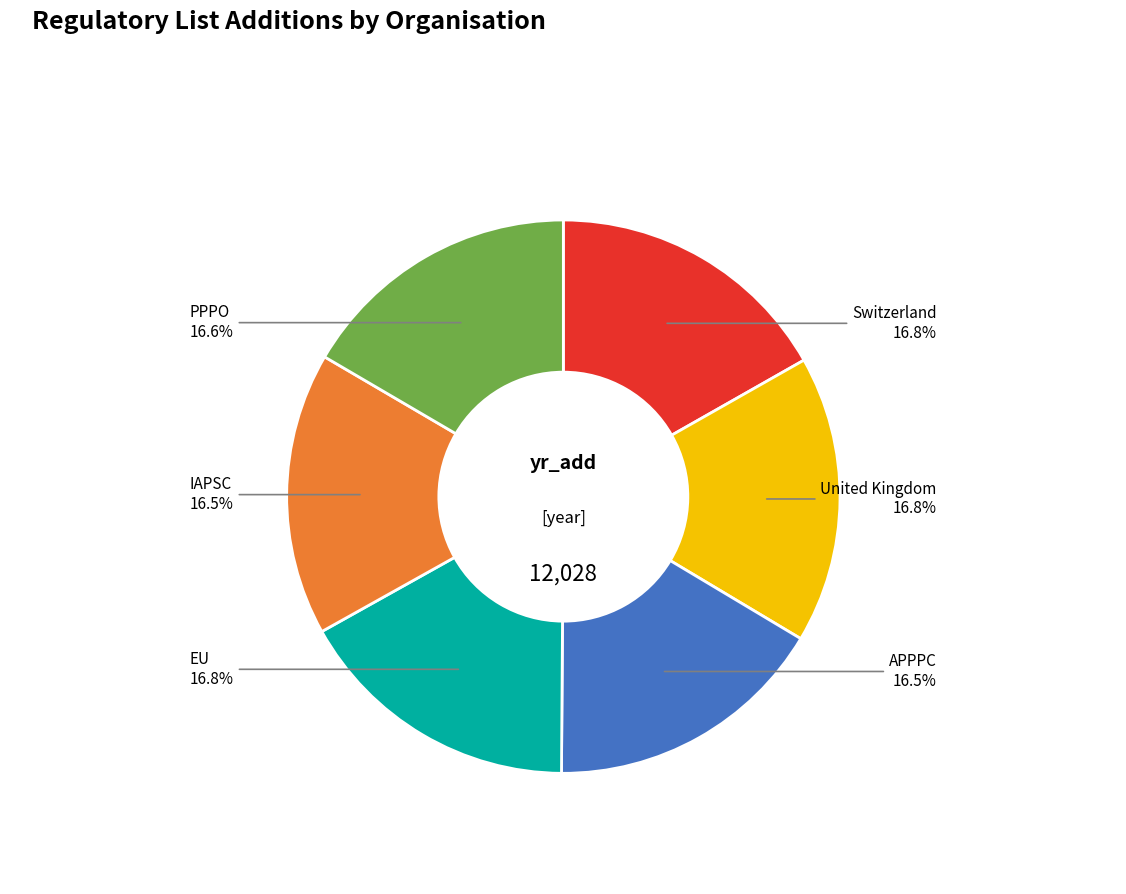

Is there a majority slice in this chart?

No